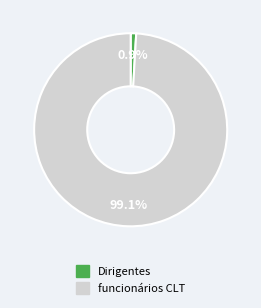

What percentage is the Dirigentes slice, to the nearest percent?

1%